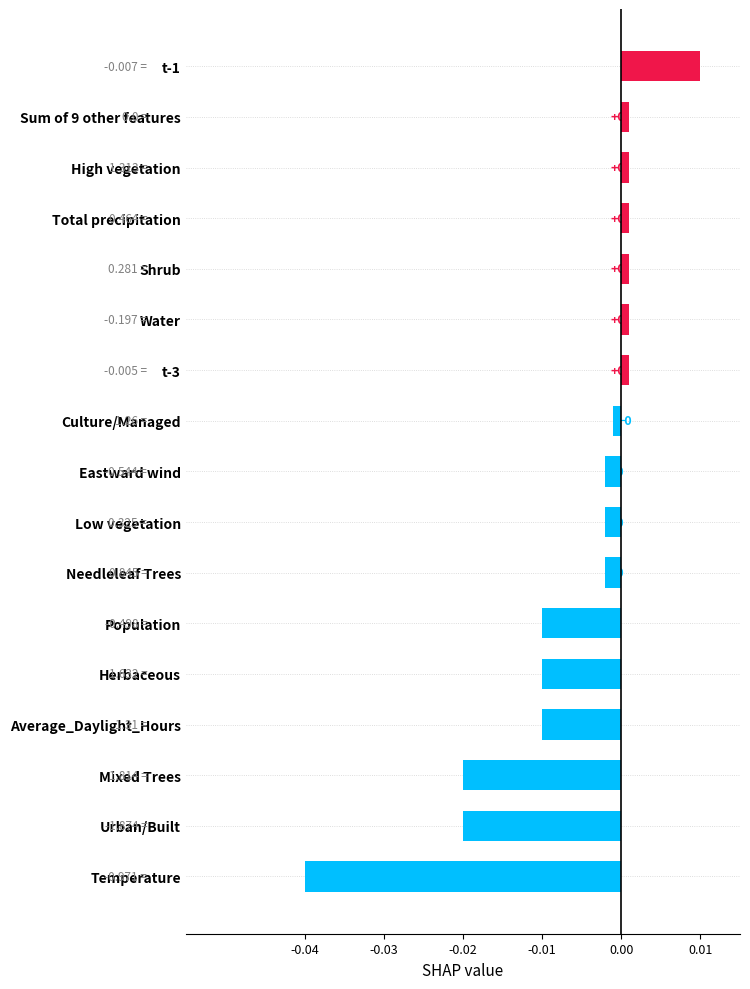

Count the number of categories in the chart.

17